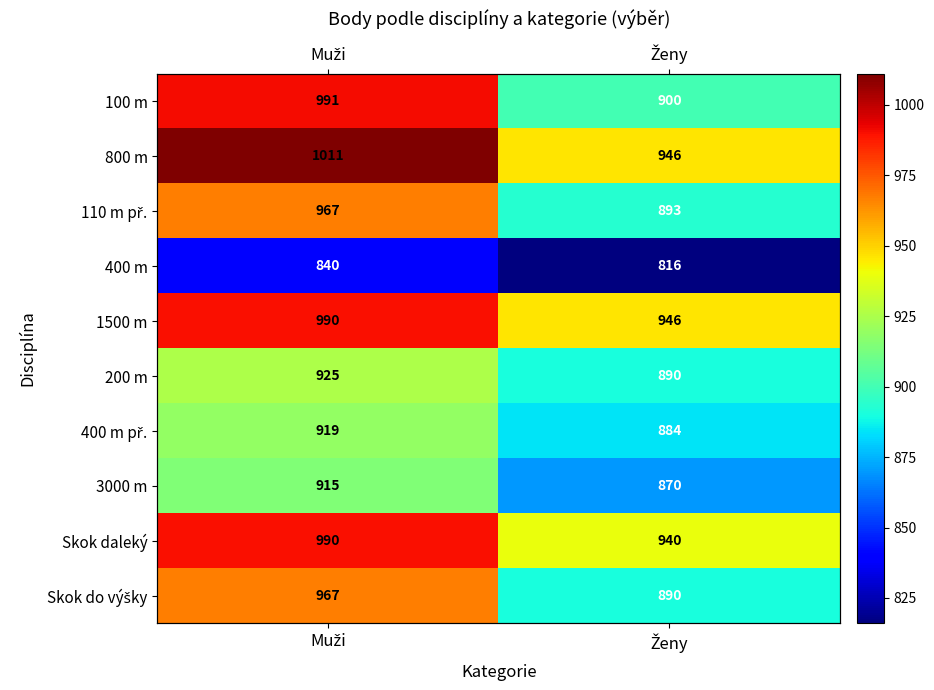

Read the 100 m value at Ženy, to the nearest 5.

900